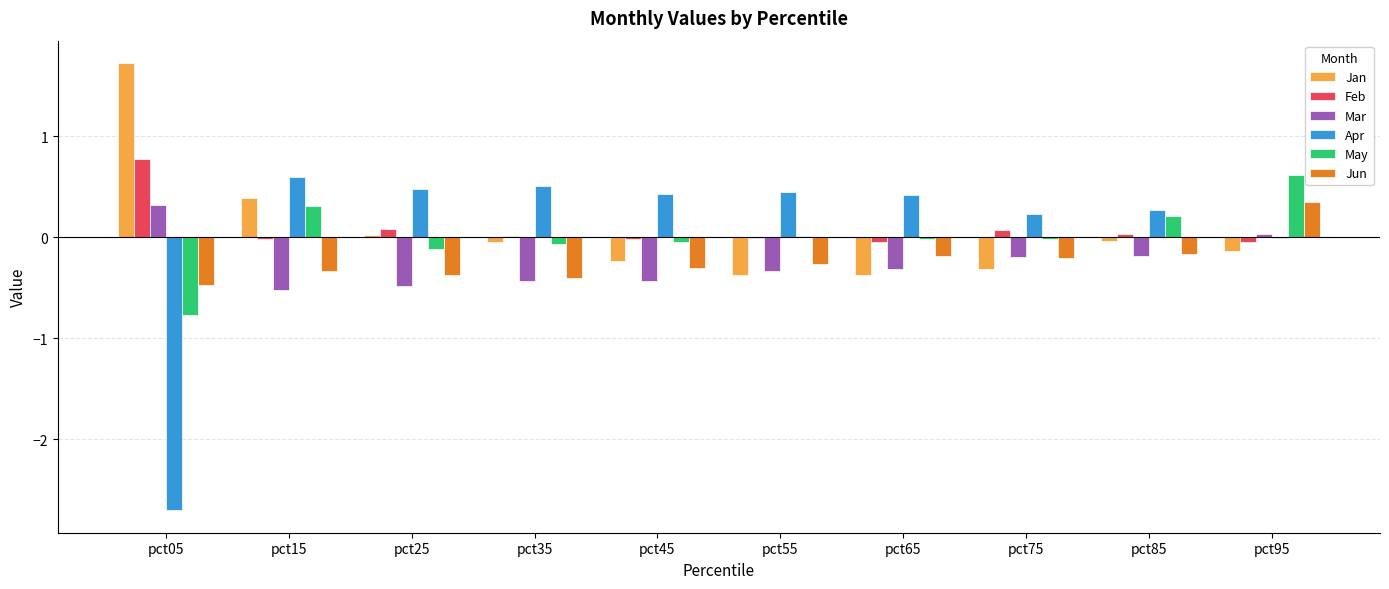

What is the approximate value of May at pct25?

-0.1